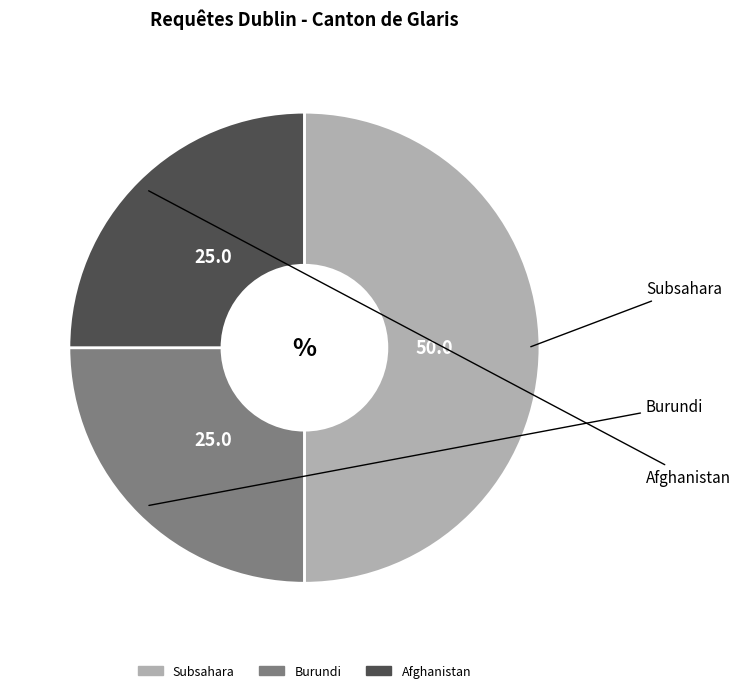

Which category has the biggest portion of the pie?

Subsahara